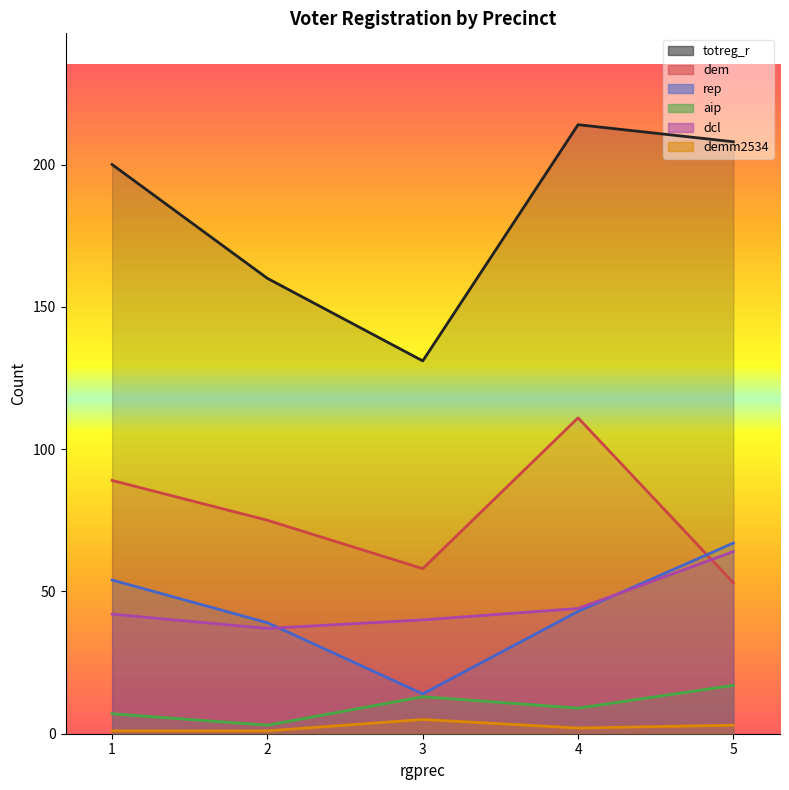

Which series changed the most between 2 and 5?

totreg_r